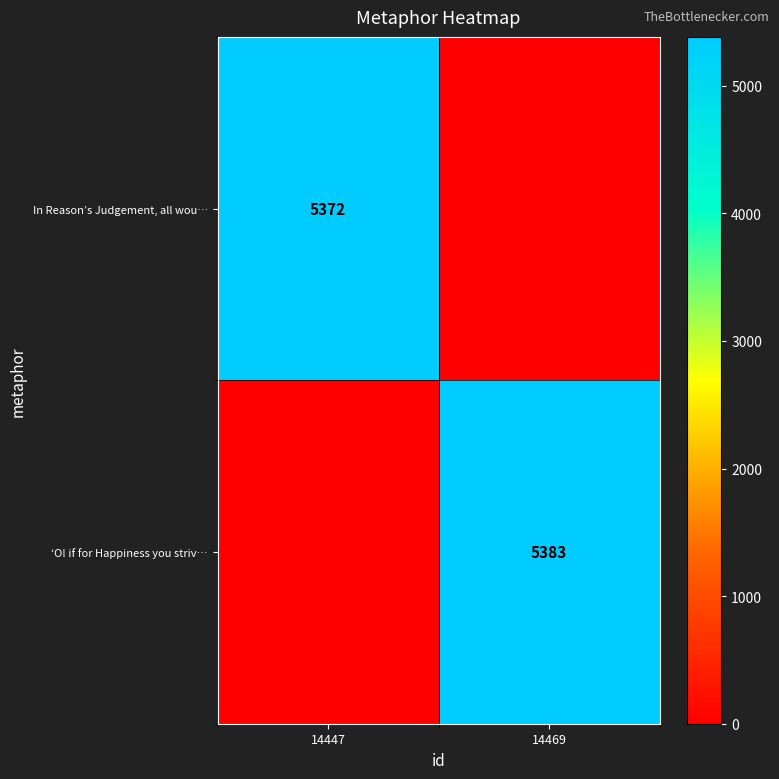

The In Reason’s Judgement, all wou… series shows 5372 at 14447. True or false?

True